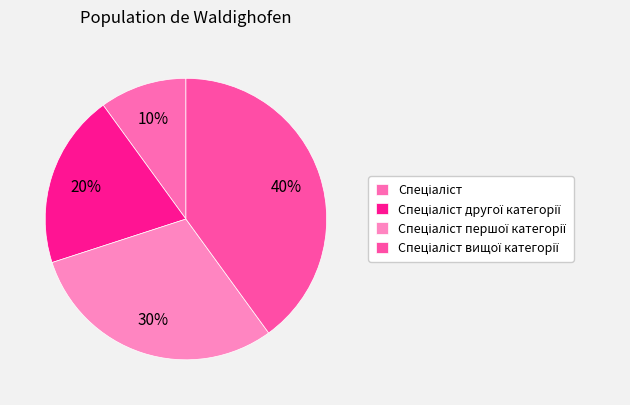

Is it true that Спеціаліст другої категорії is 20% of the pie?

True